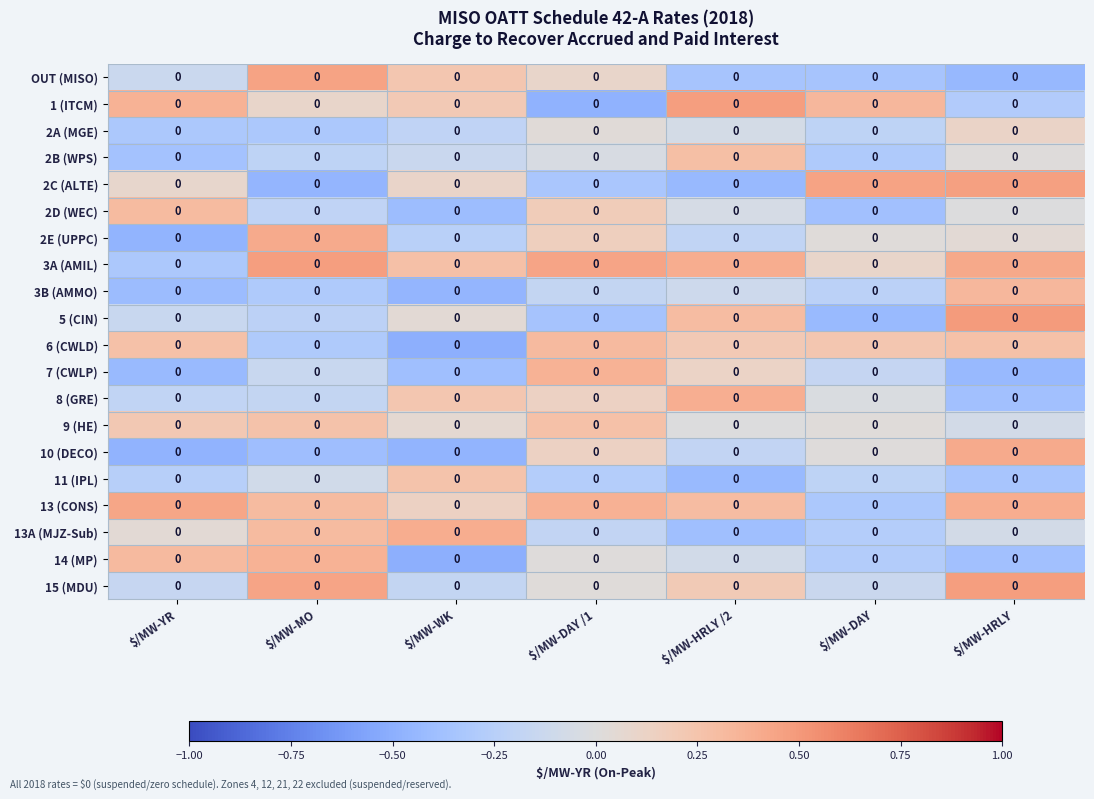

How many data points does each series have?

7